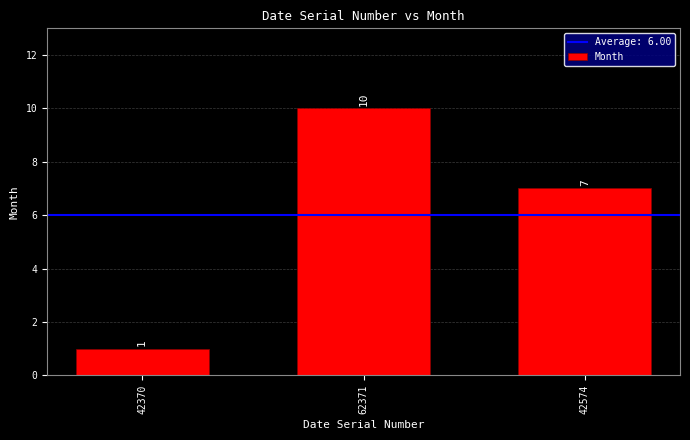

What is the minimum value shown in the chart?

1